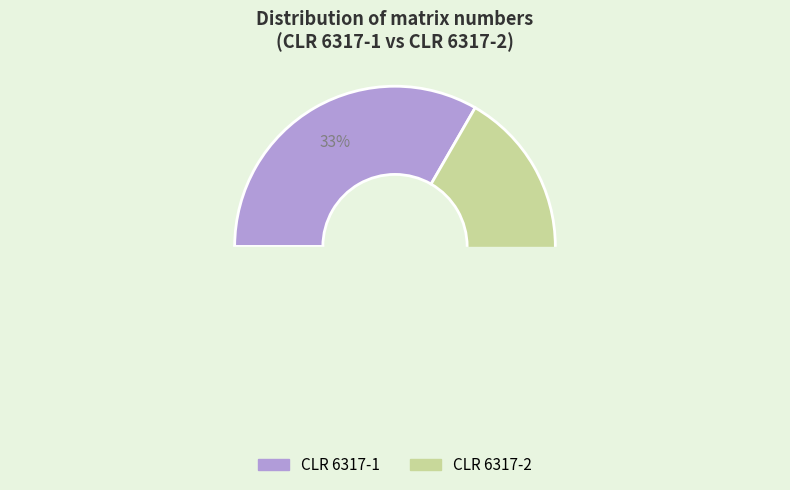

To the nearest percent, what is the average slice percentage?

50%